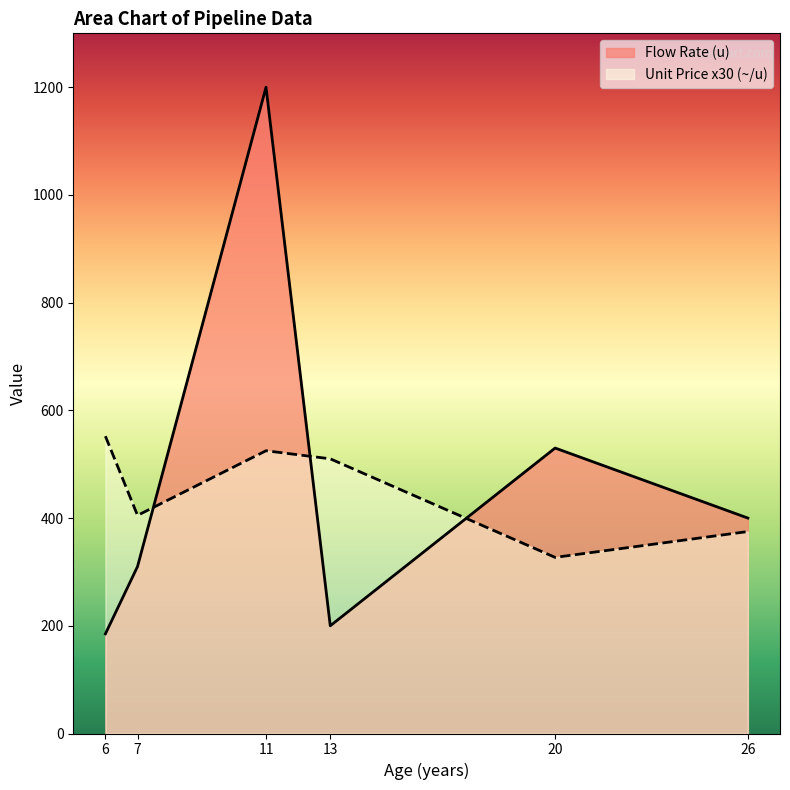

The Unit Price (~/u) series shows 13.5 at 7. True or false?

True